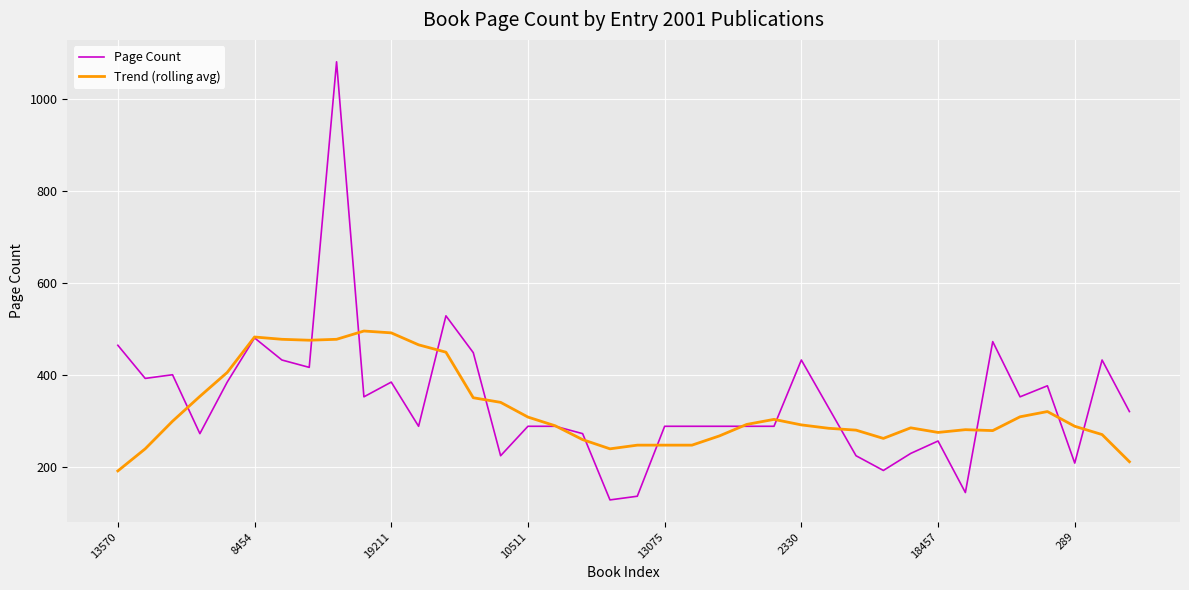

What is the maximum value for Page Count?

1080.0